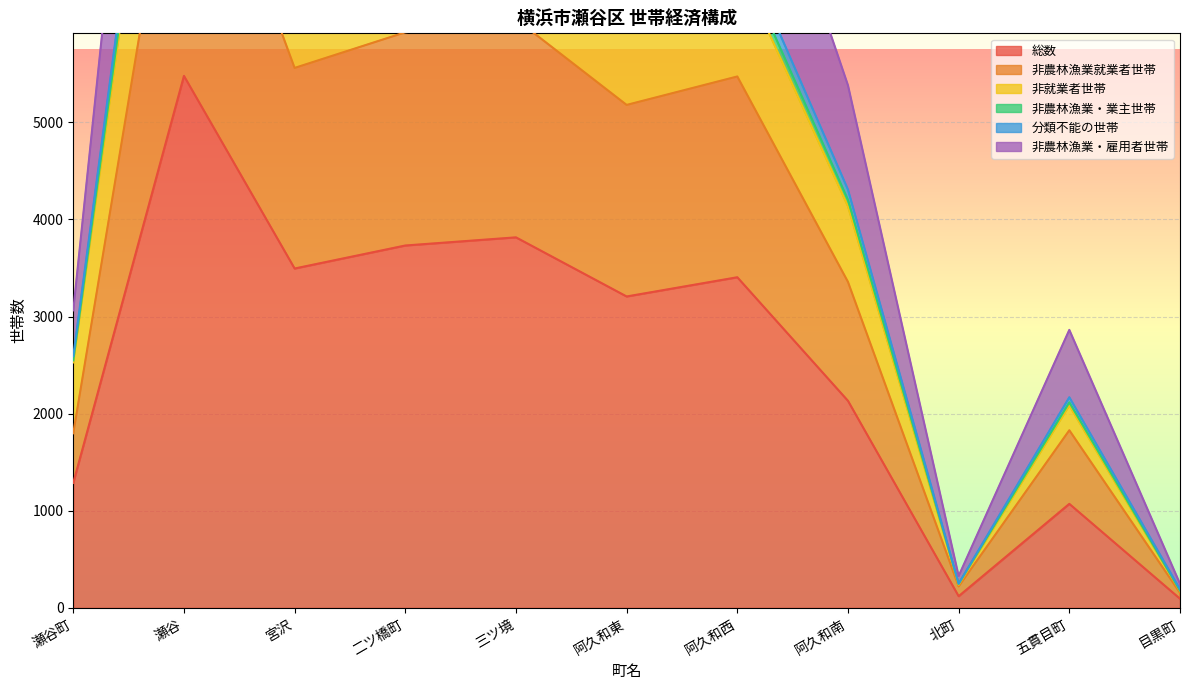

What position from the left is 宮沢?

3